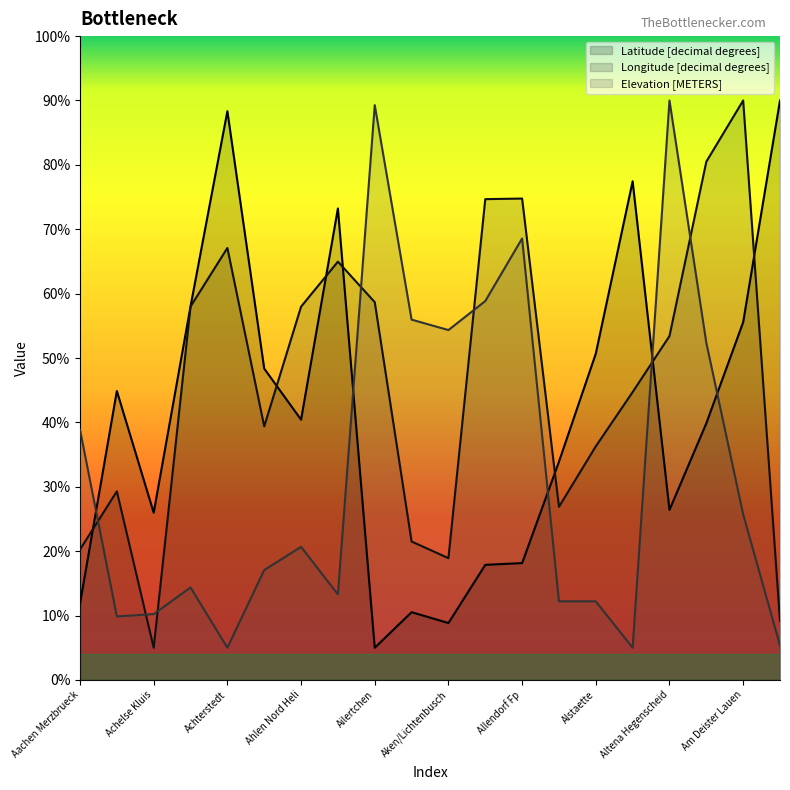

At how many categories does at least one series exceed 18?

20